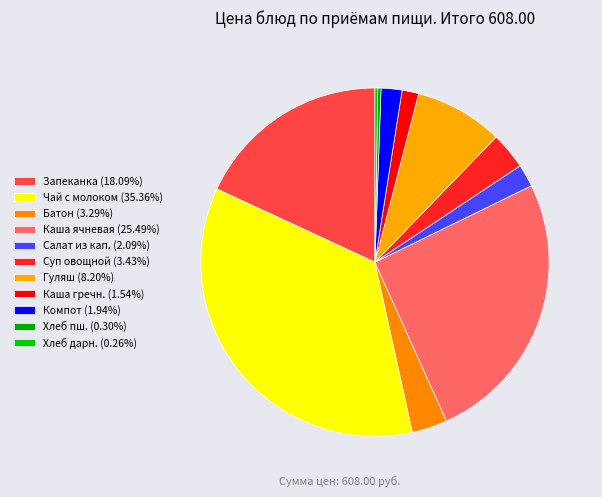

Count the number of slices in the pie.

11